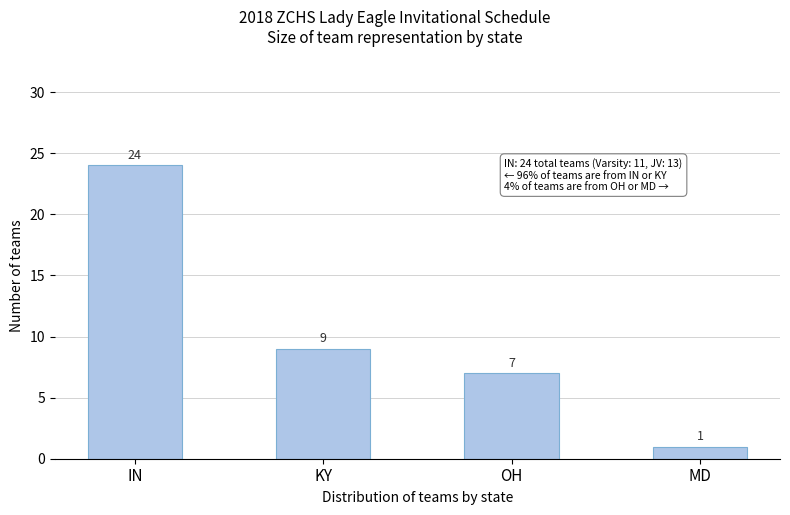

Reading right to left, extract all data points from this chart.

1	7	9	24